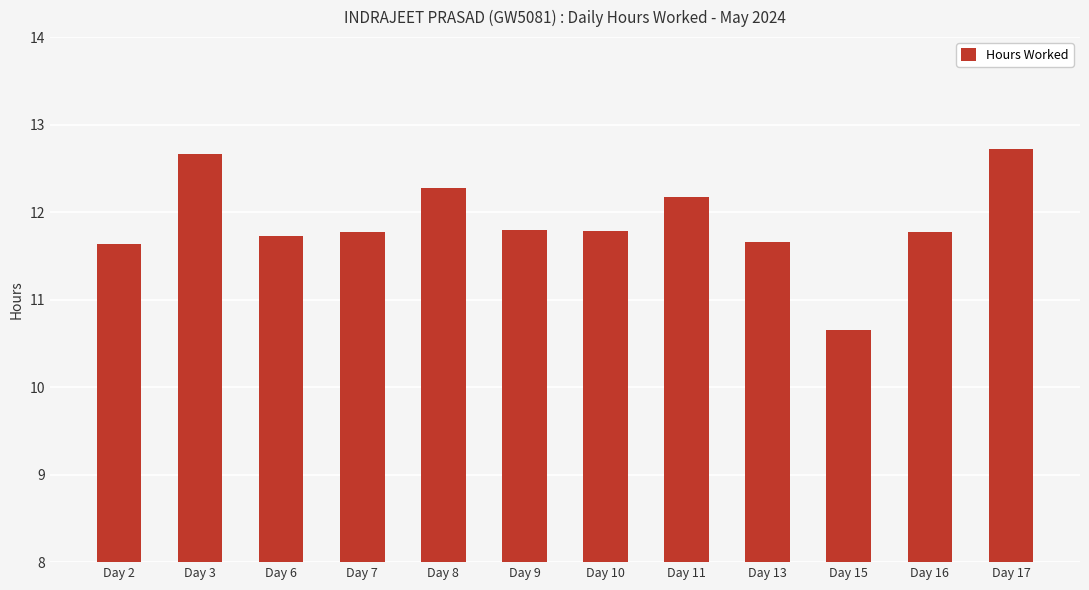

What is the difference between the values at Day 11 and Day 3?

0.5